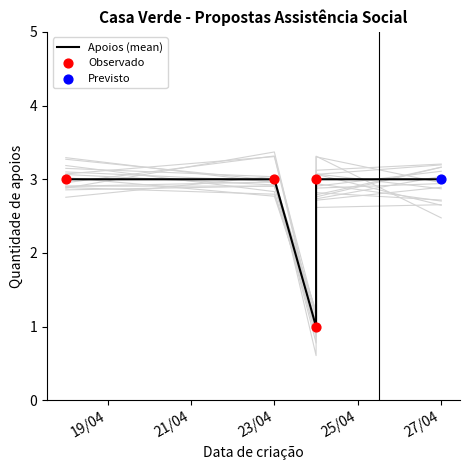

Between 21/04 and 19/04, which is larger?

21/04